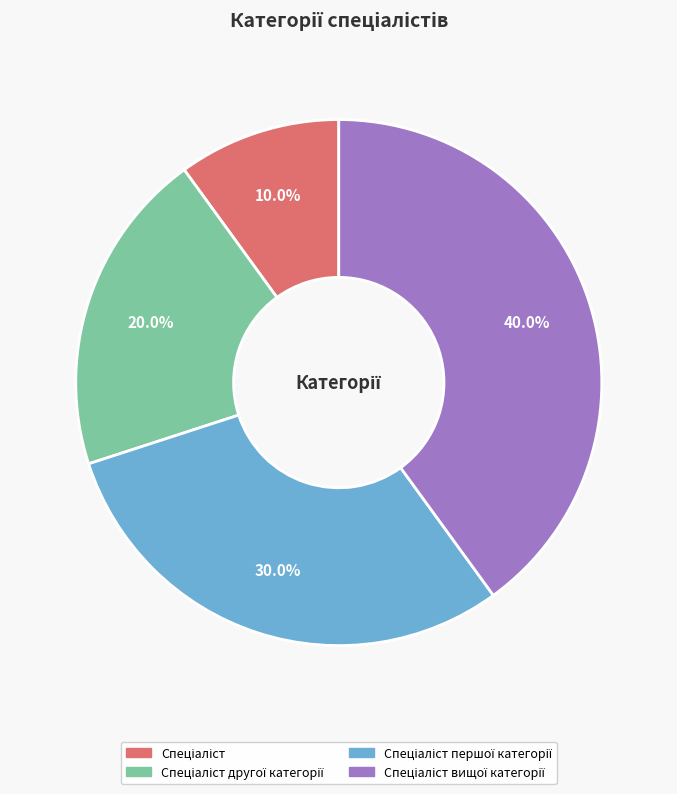

Does any single category account for the majority?

No